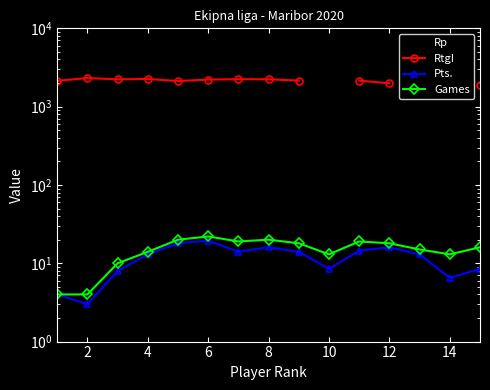

Does the chart have visible grid lines?

No